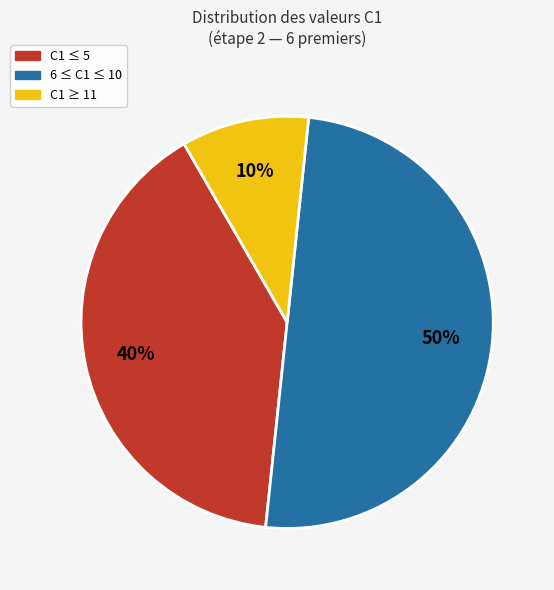

How many slices are in this pie chart?

3